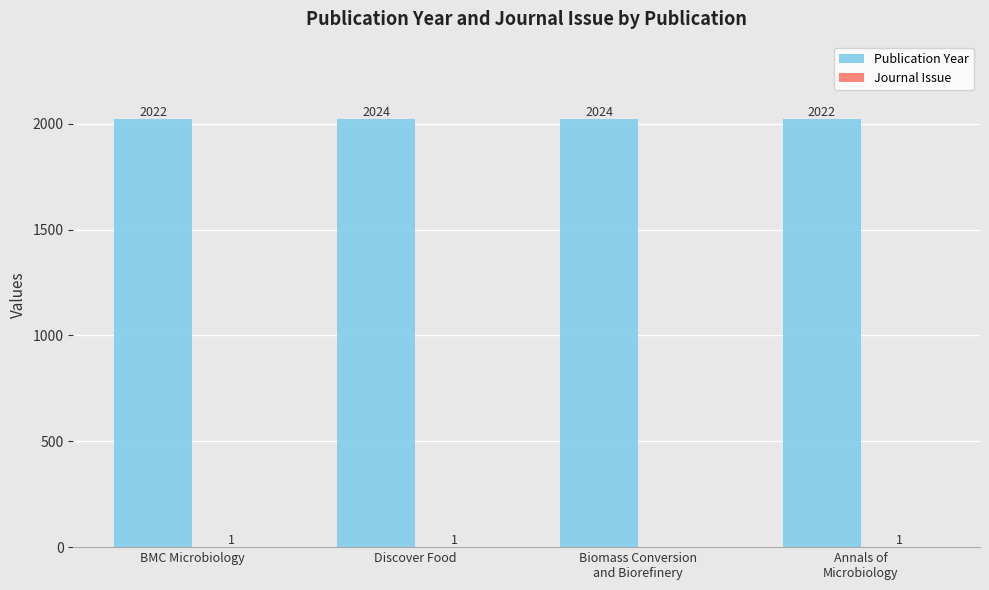

True or false: Publication Year has a value of 801 at BMC Microbiology.

False